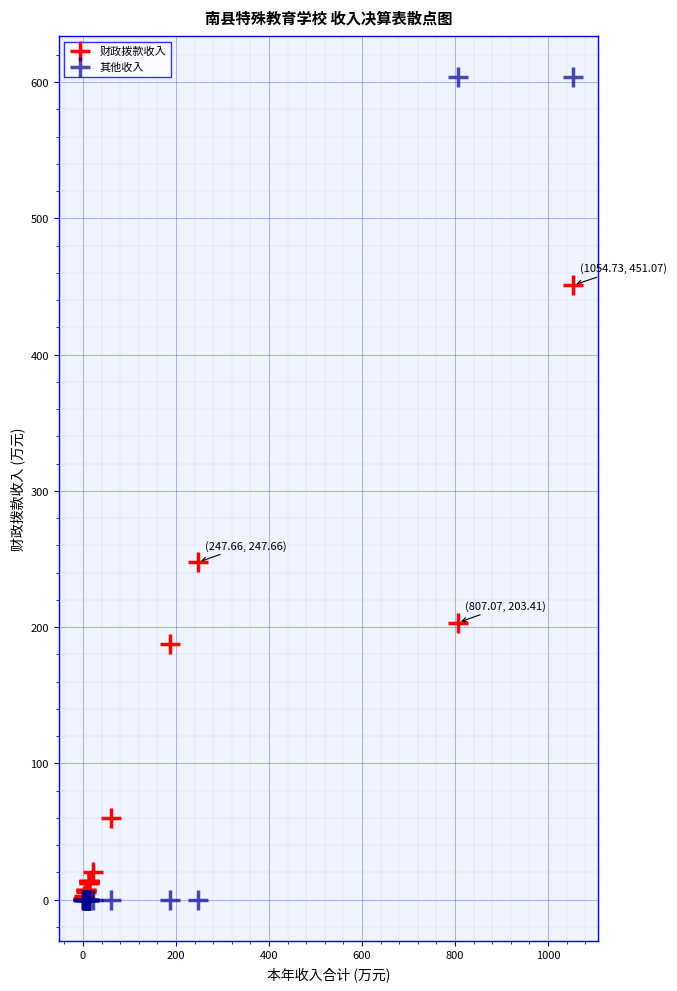

What are all the series names shown in the legend?

财政拨款收入, 其他收入